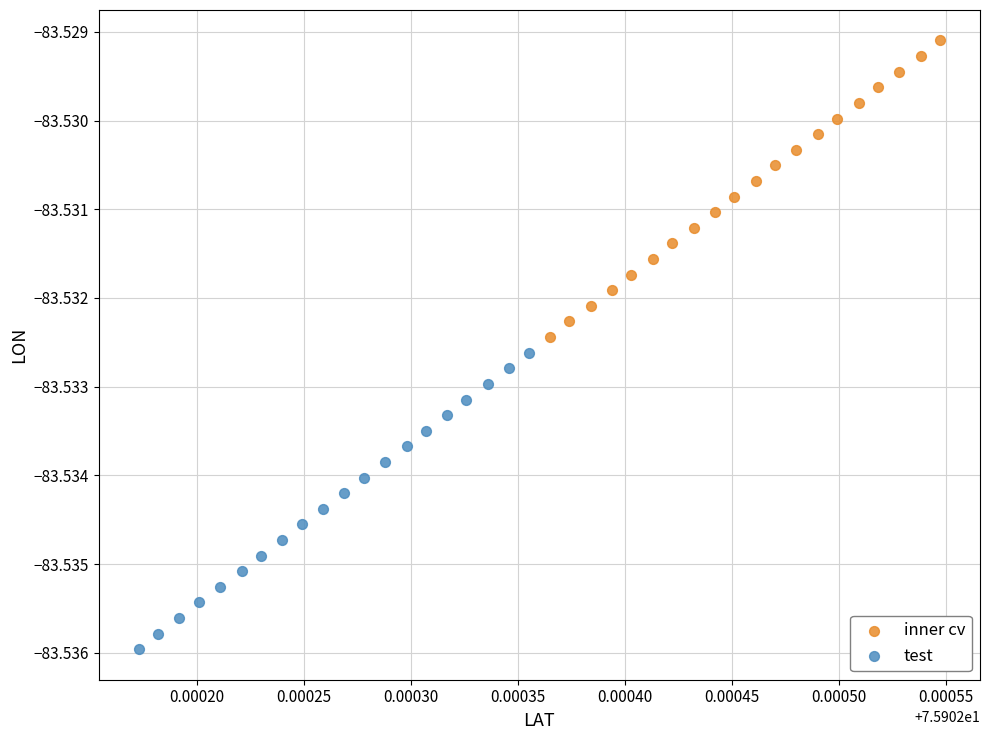

Which series reaches the minimum Y coordinate?

test